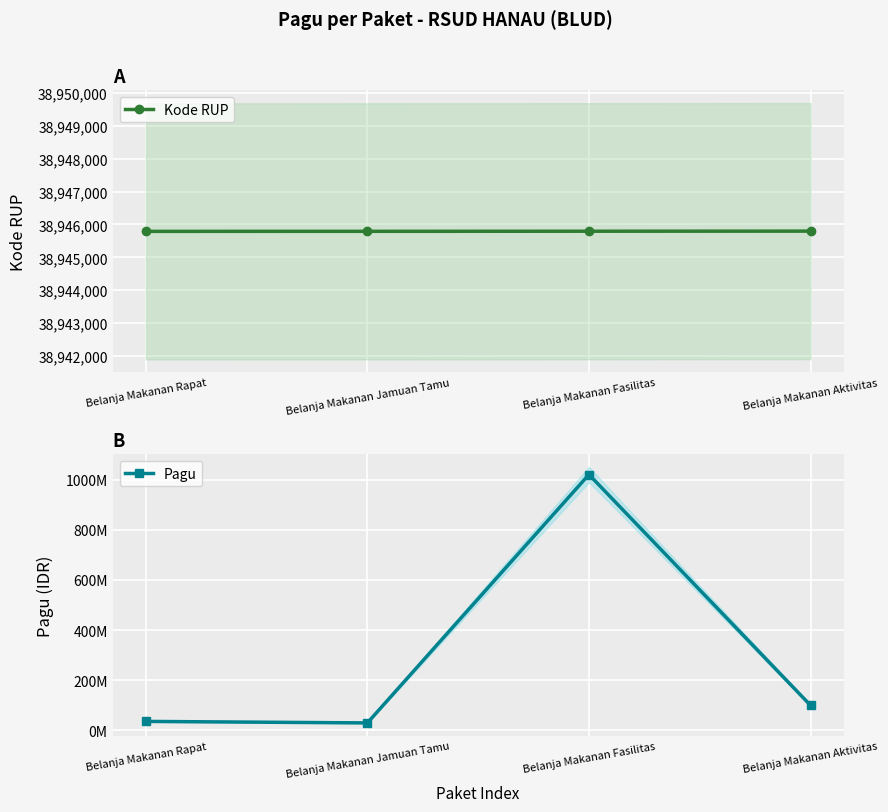

Rank the series at Belanja Makanan Rapat from lowest to highest value.

Pagu, Kode RUP